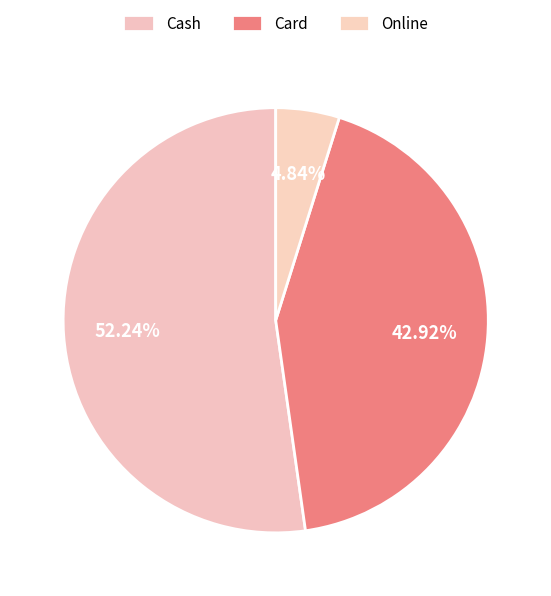

Does Online account for over 50% of the chart?

No